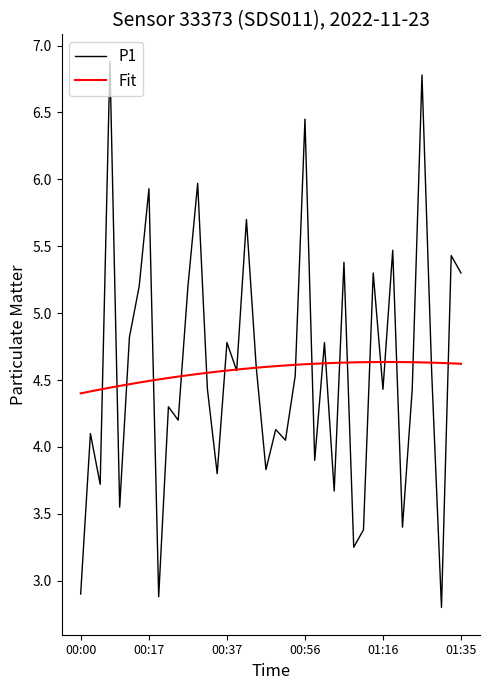

What is the smallest value displayed?

2.8